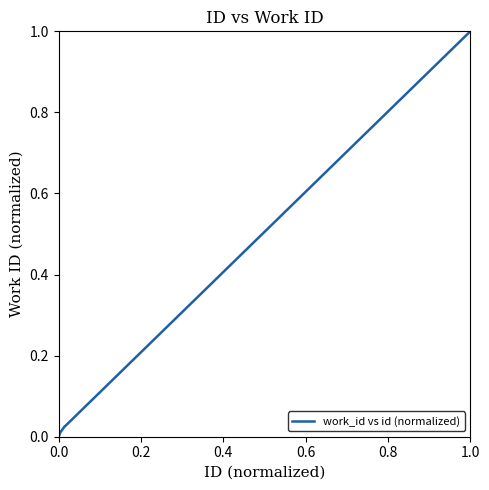

What is the maximum value shown in the chart?

1.0